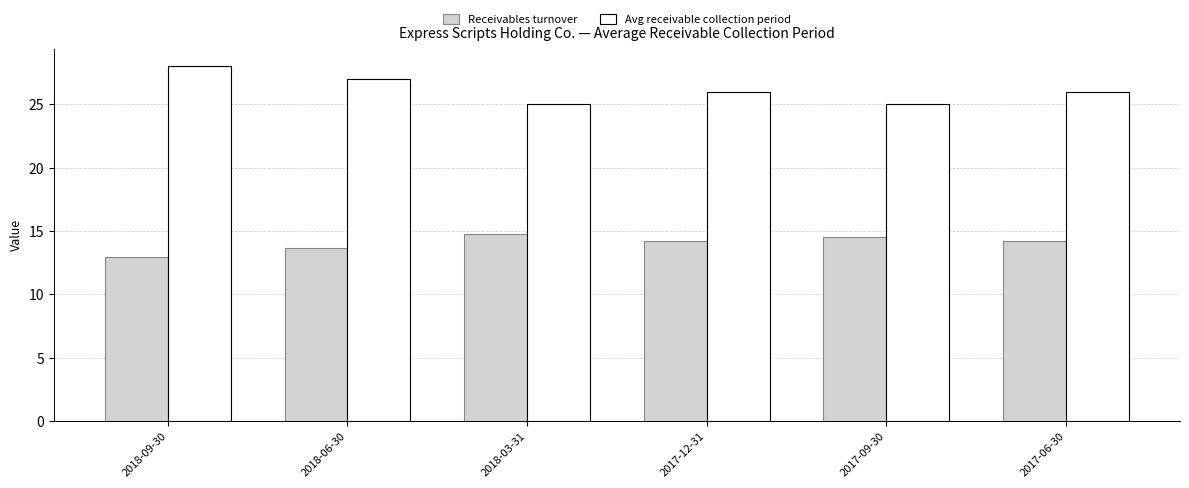

What is the label of the 3rd bar from the right?

2017-12-31